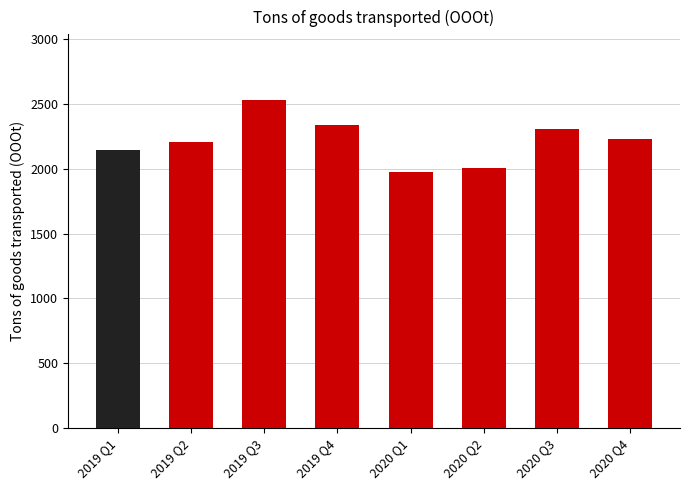

Approximately how many times larger is the value at 2019 Q2 compared to 2020 Q2?

1.1